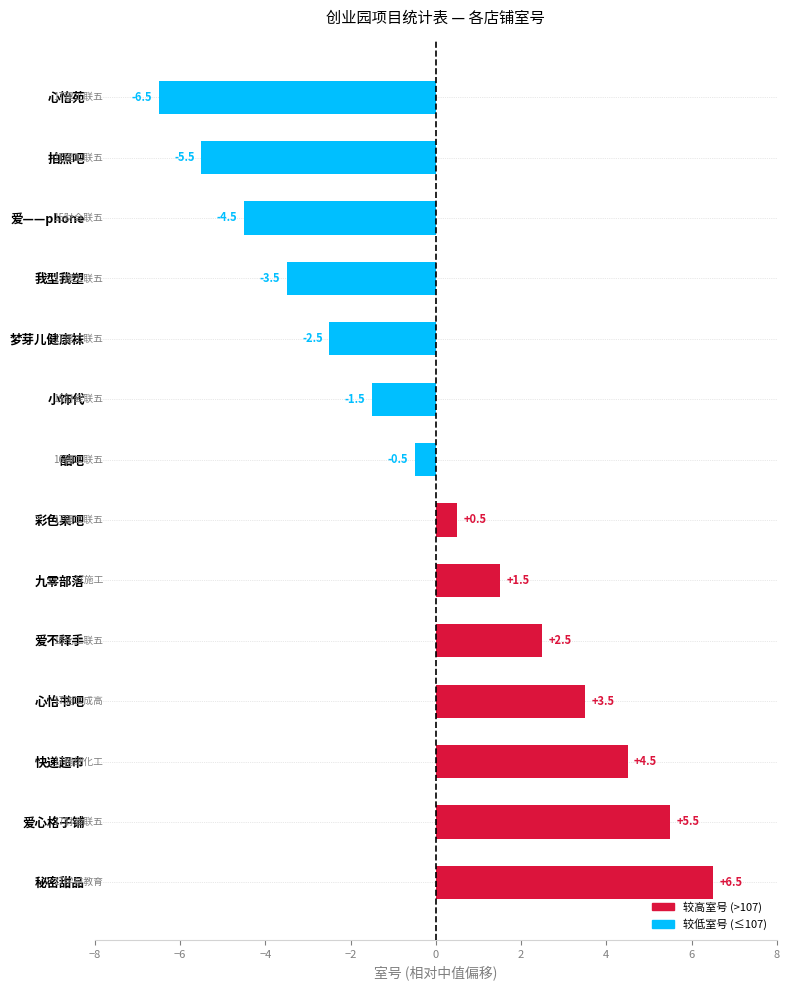

List the labels in order of value, smallest first.

心怡苑, 拍照吧, 爱——phone, 我型我塑, 梦芽儿健康袜, 小饰代, 酷吧, 彩色果吧, 九零部落, 爱不释手, 心怡书吧, 快递超市, 爱心格子铺, 秘密甜品